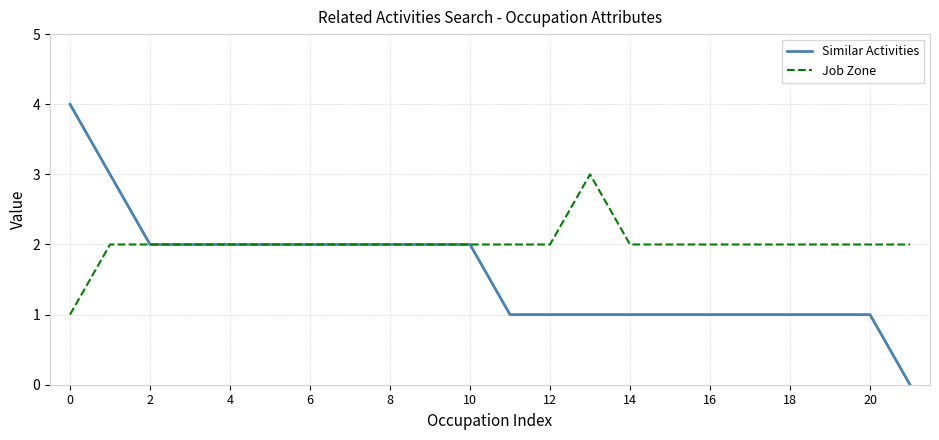

What is the maximum value for Job Zone?

3